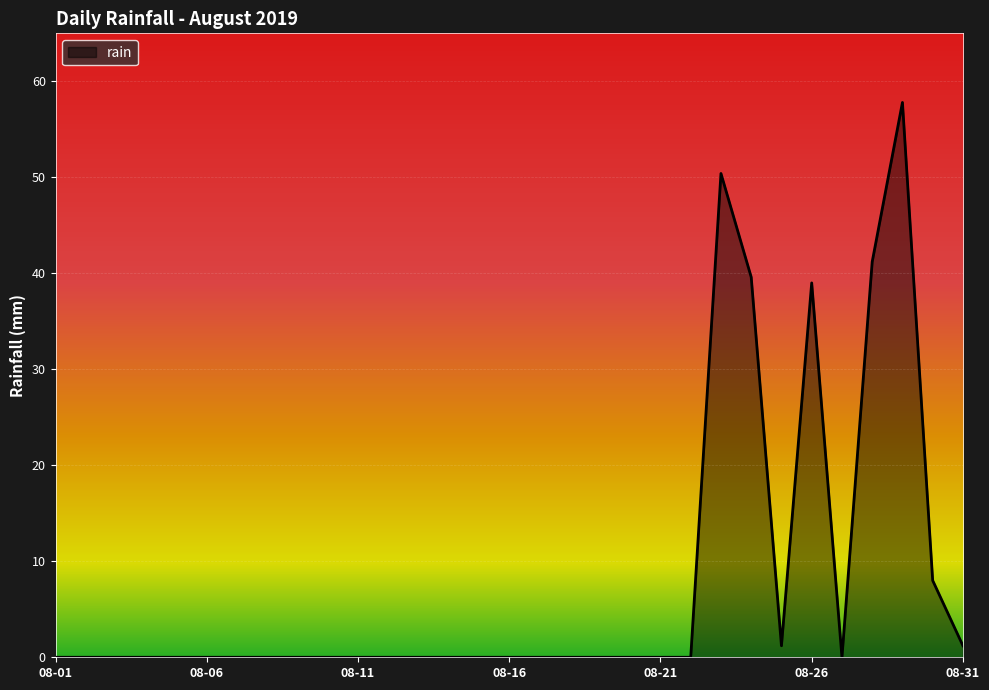

Rank the categories by value from lowest to highest.

2019-08-01, 2019-08-02, 2019-08-03, 2019-08-04, 2019-08-05, 2019-08-06, 2019-08-07, 2019-08-08, 2019-08-09, 2019-08-10, 2019-08-11, 2019-08-12, 2019-08-13, 2019-08-14, 2019-08-15, 2019-08-16, 2019-08-17, 2019-08-18, 2019-08-19, 2019-08-20, 2019-08-21, 2019-08-22, 2019-08-27, 2019-08-25, 2019-08-31, 2019-08-30, 2019-08-26, 2019-08-24, 2019-08-28, 2019-08-23, 2019-08-29